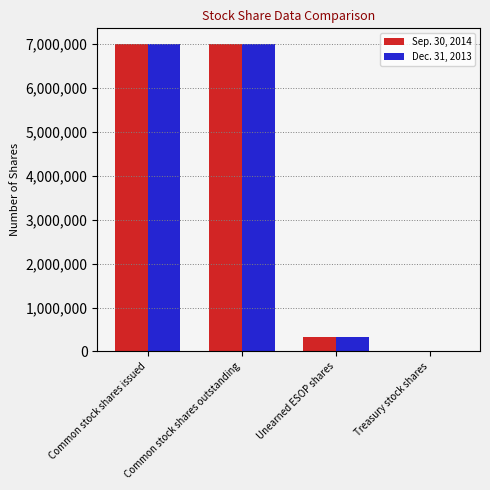

What are all the series names shown in the legend?

Sep. 30, 2014, Dec. 31, 2013